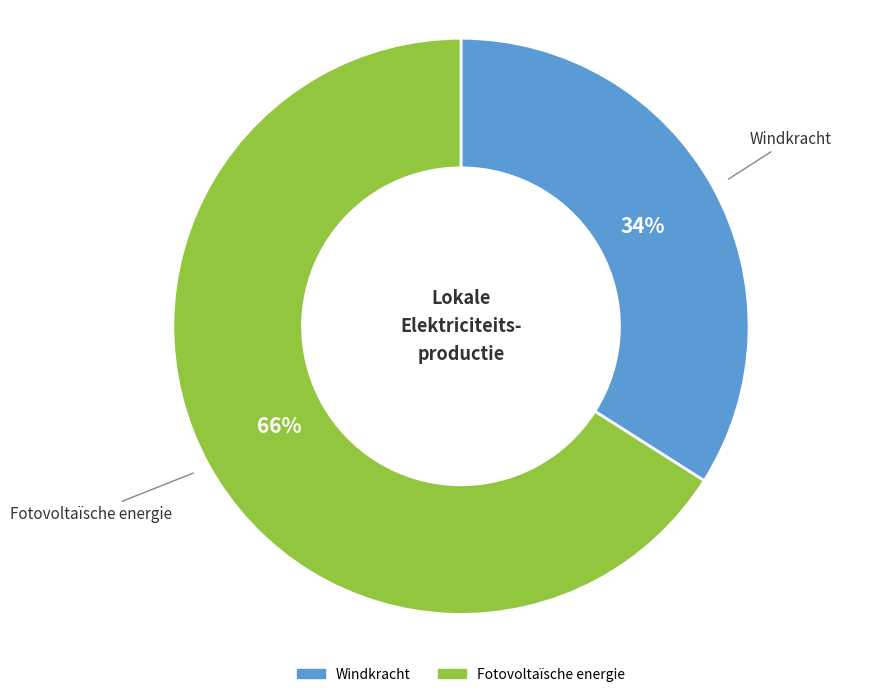

Combined, do Fotovoltaïsche energie and Windkracht account for over 50%?

Yes